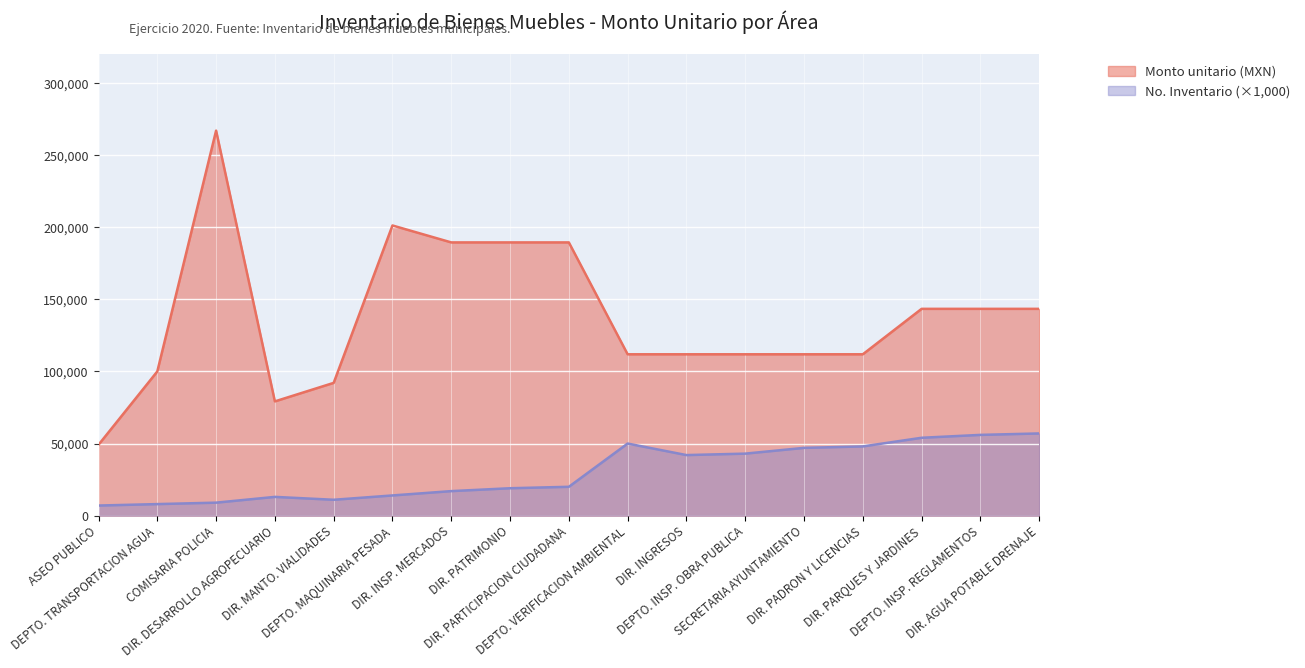

What is the value of the No. Inventario point at the 6th from the left?

14000.0